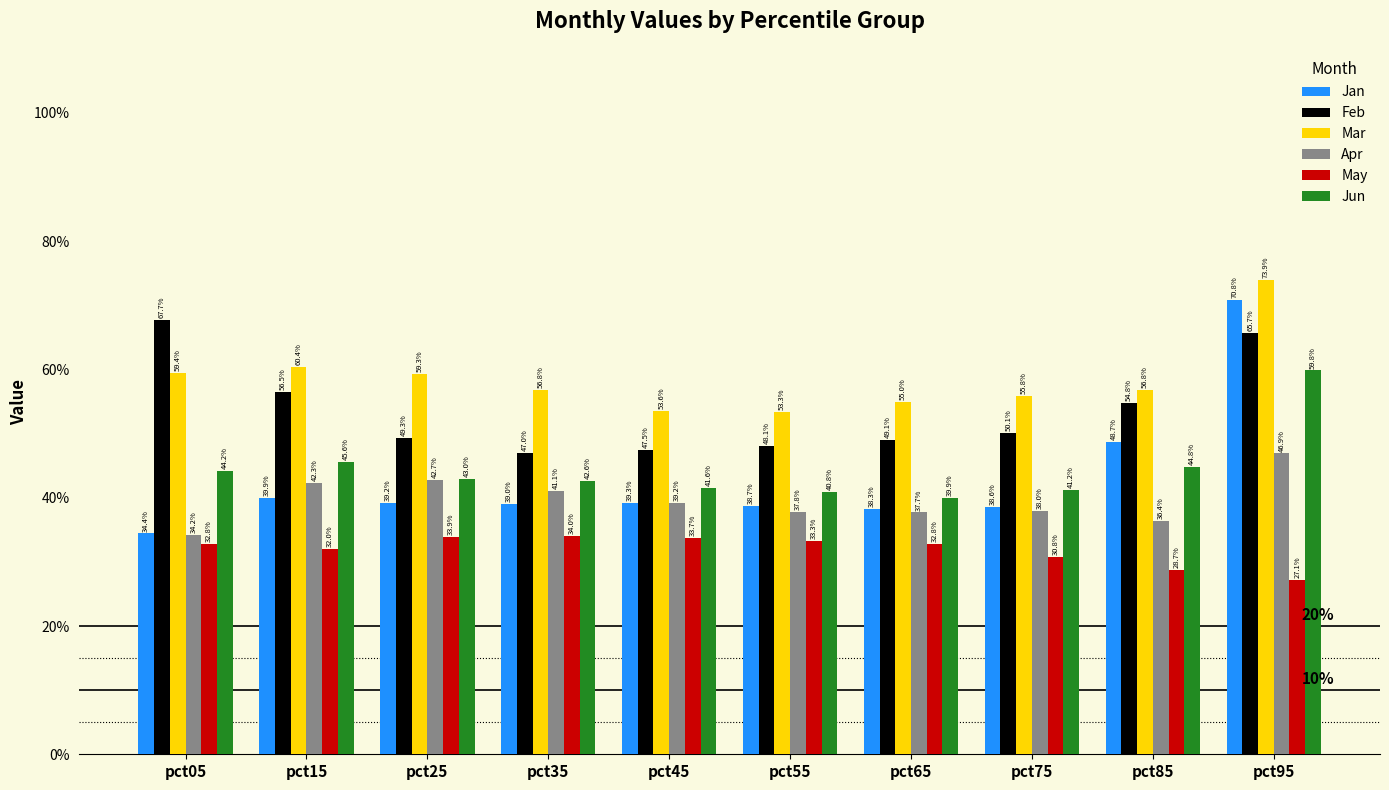

At pct25, list the series in order from largest to smallest.

Mar, Feb, Jun, Apr, Jan, May